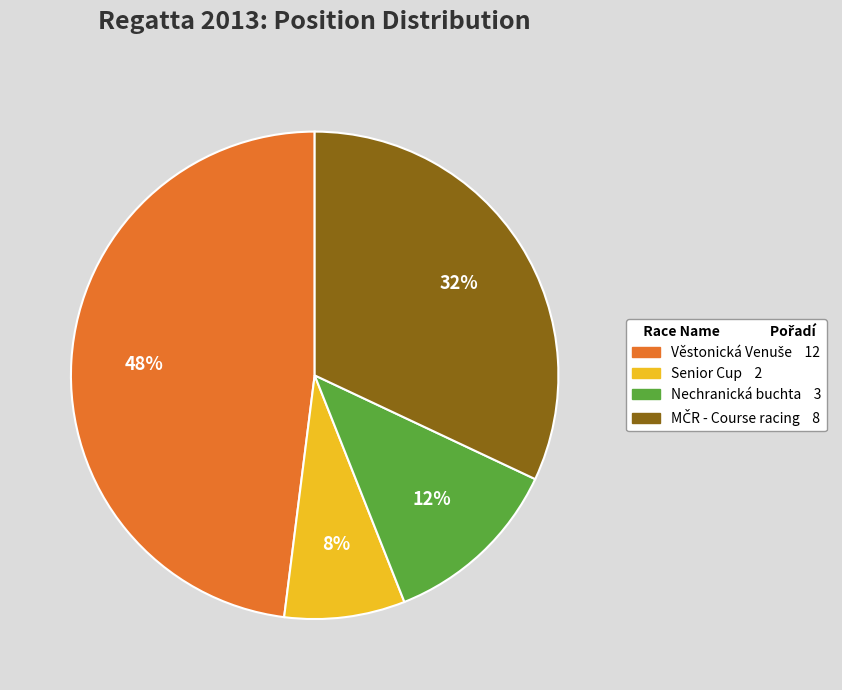

How many segments does this pie chart have?

4